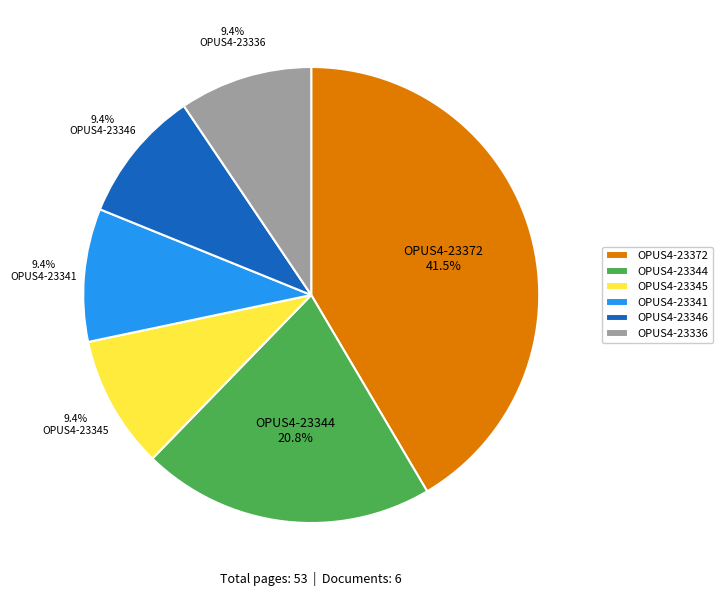

To the nearest percent, what is the combined percentage of OPUS4-23336 and OPUS4-23341?

19%